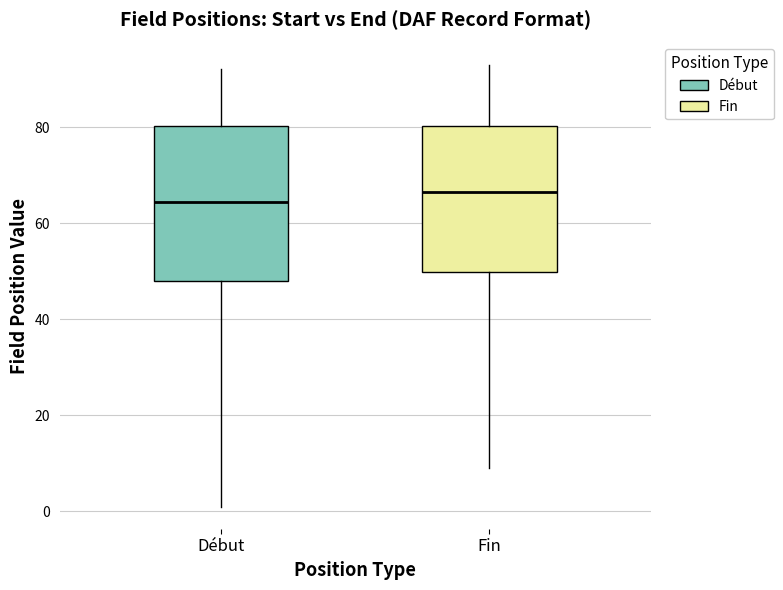

Reading left to right, transcribe this box plot: for each box, give where its median line is, the range the box spans, and where its two whiskers end, as read against the y-axis. The values are not printed on the chart, so give them approximately, as read against the axis.

Début: median 64, box 48 to 80, whiskers 2 to 92
Fin: median 66, box 50 to 80, whiskers 10 to 94